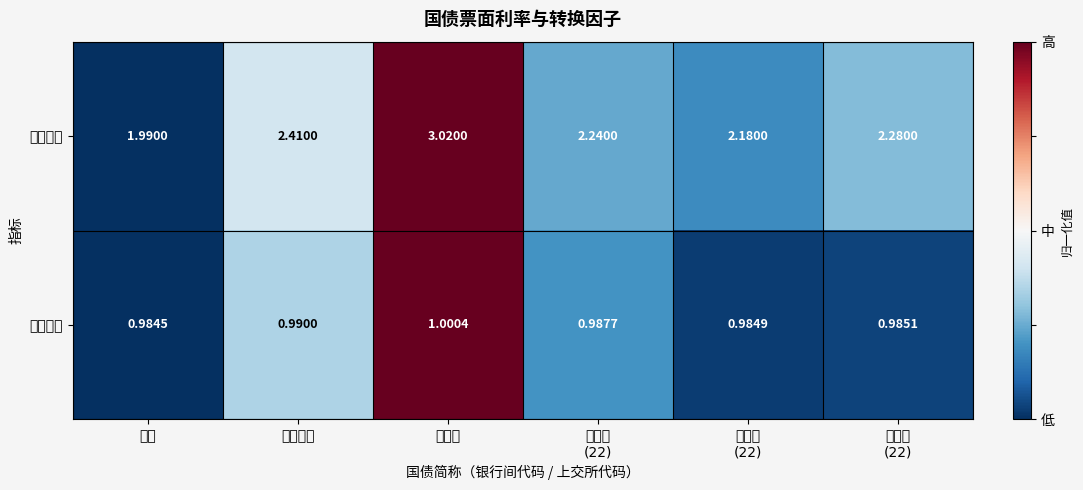

At how many categories does at least one series exceed 0?

6